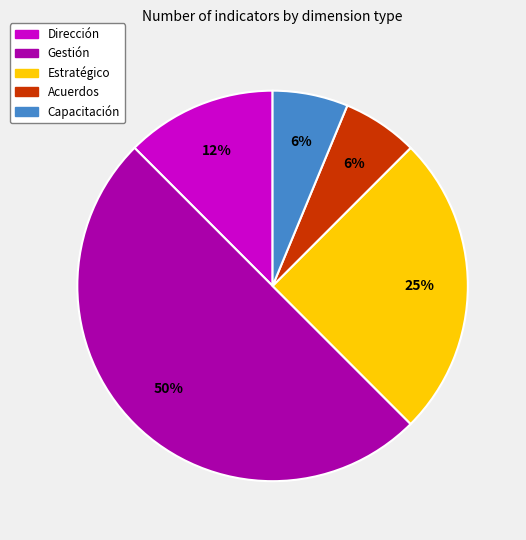

How many segments does this pie chart have?

5